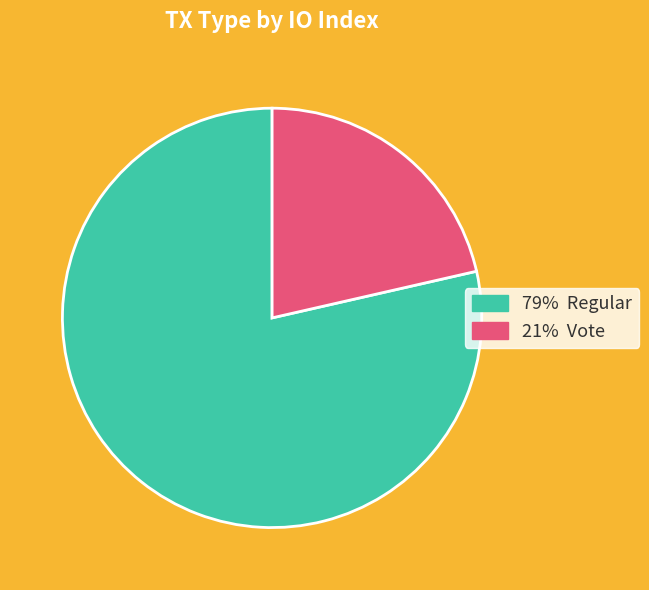

Is there a majority slice in this chart?

Yes